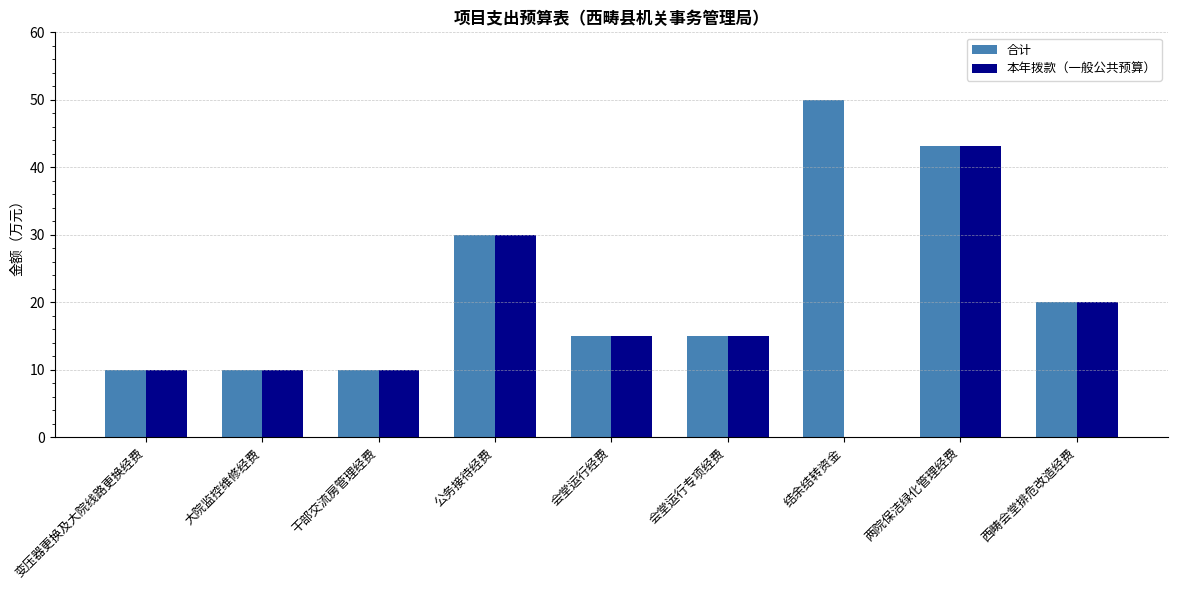

Is it true that 合计 equals 15.0 at 会堂运行经费?

True